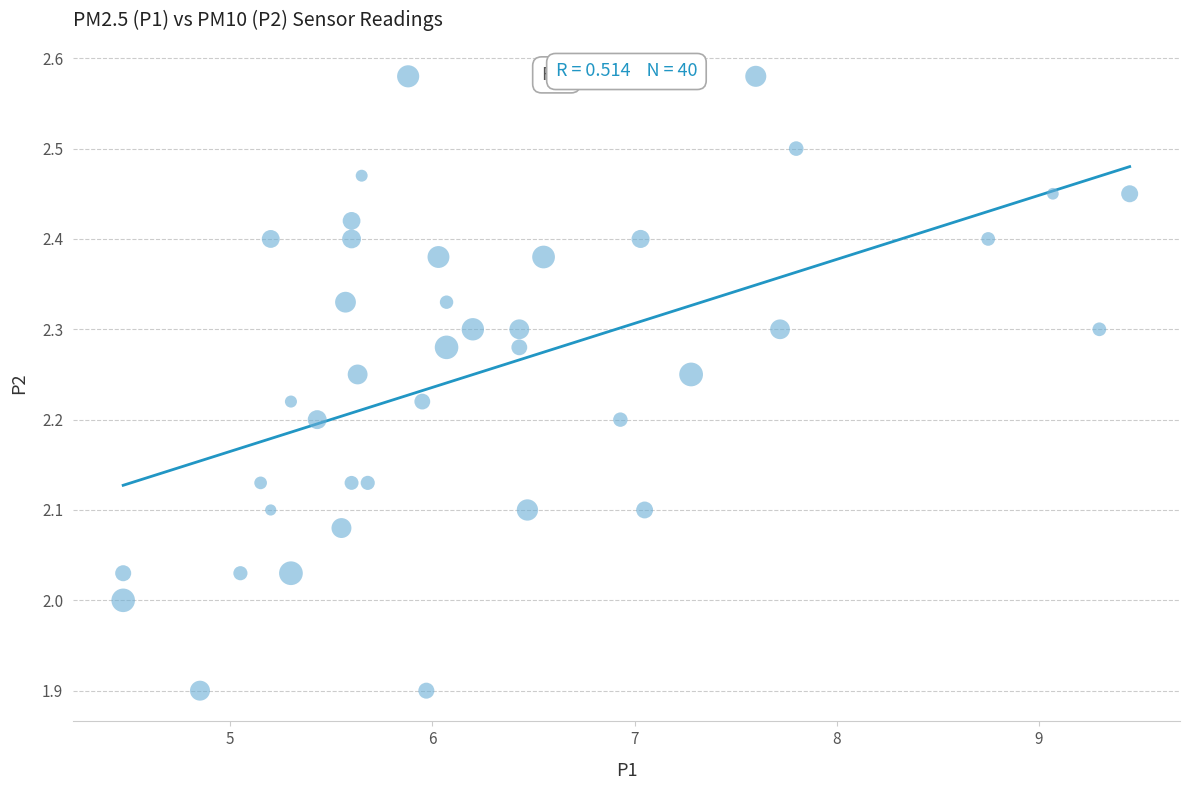

What is the range of X values (max minus min)?

5.0